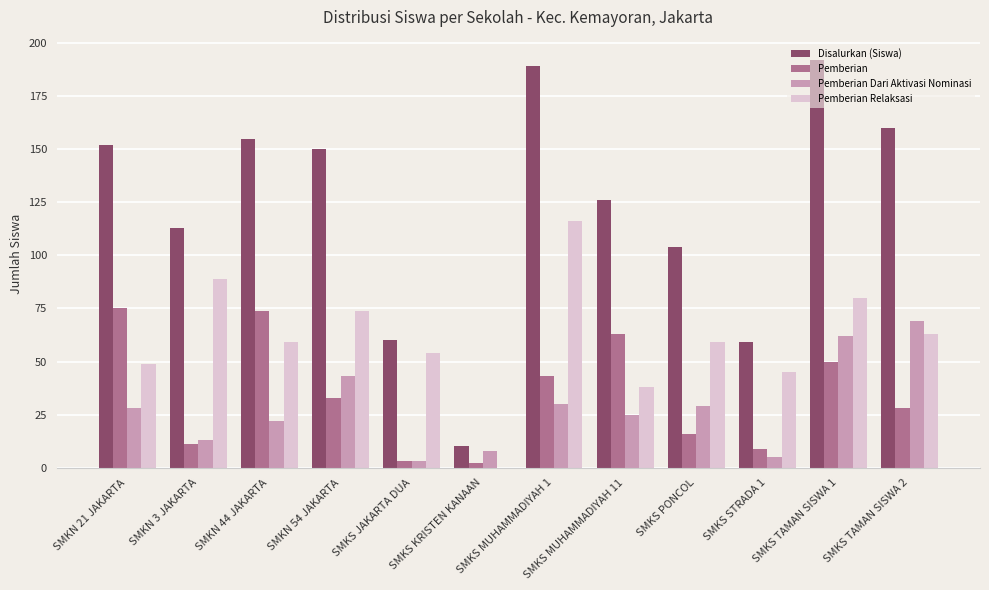

The value of Pemberian at SMKN 21 JAKARTA is 25. True or false?

False